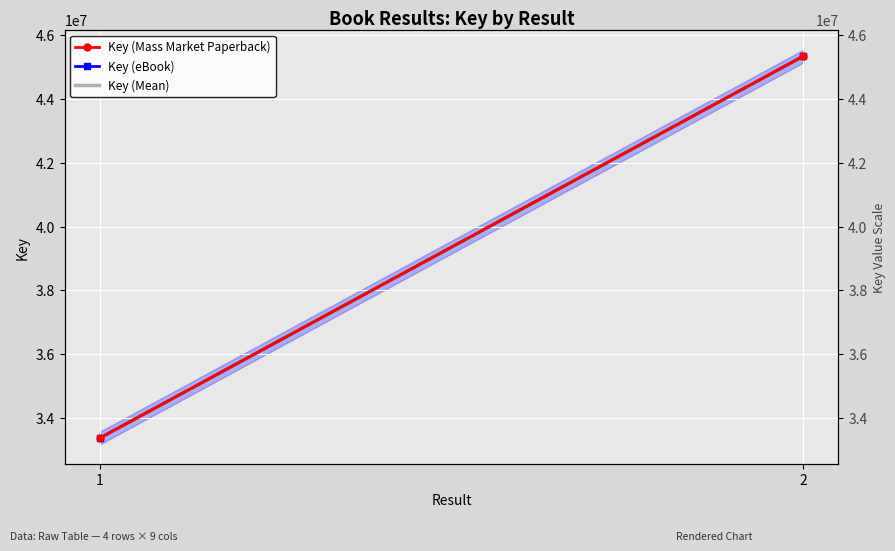

Rank the categories by Key (Mean) value from lowest to highest.

1, 2